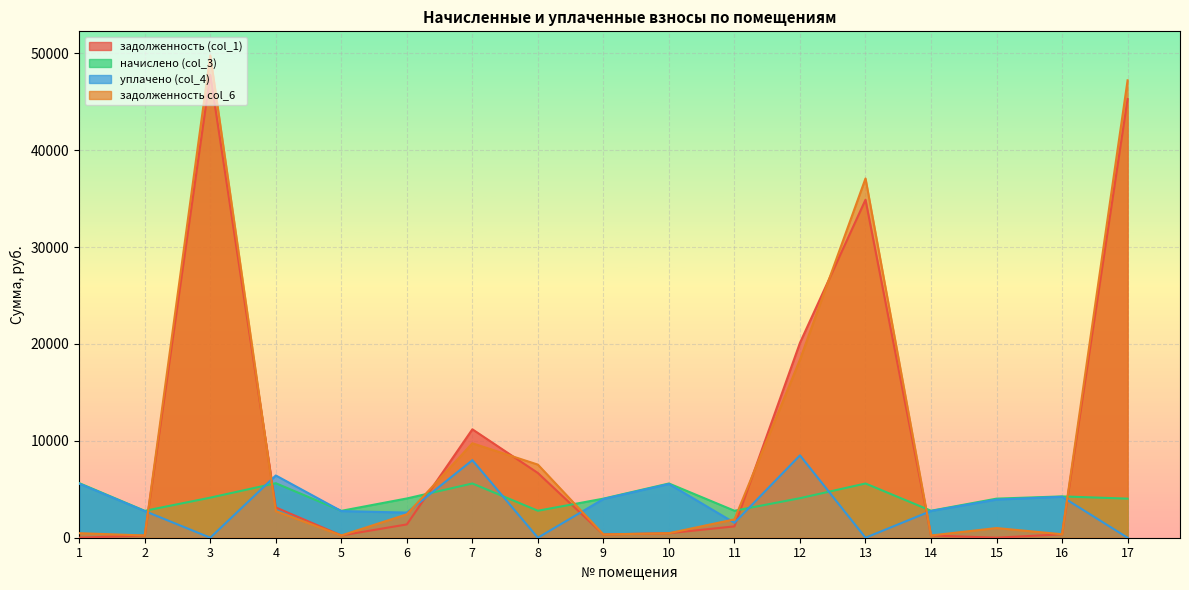

Which series ends up on top after the final intersection of задолженность (col_1) and уплачено (col_4)?

задолженность (col_1)